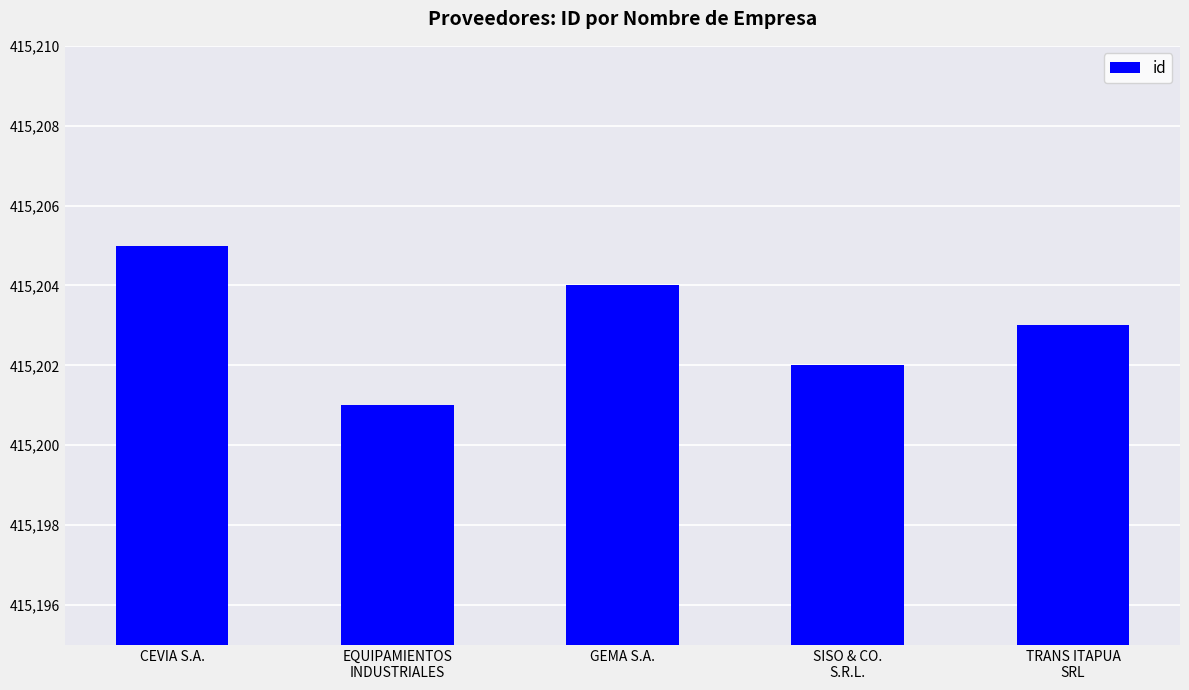

How many values are between 415202 and 415204?

3